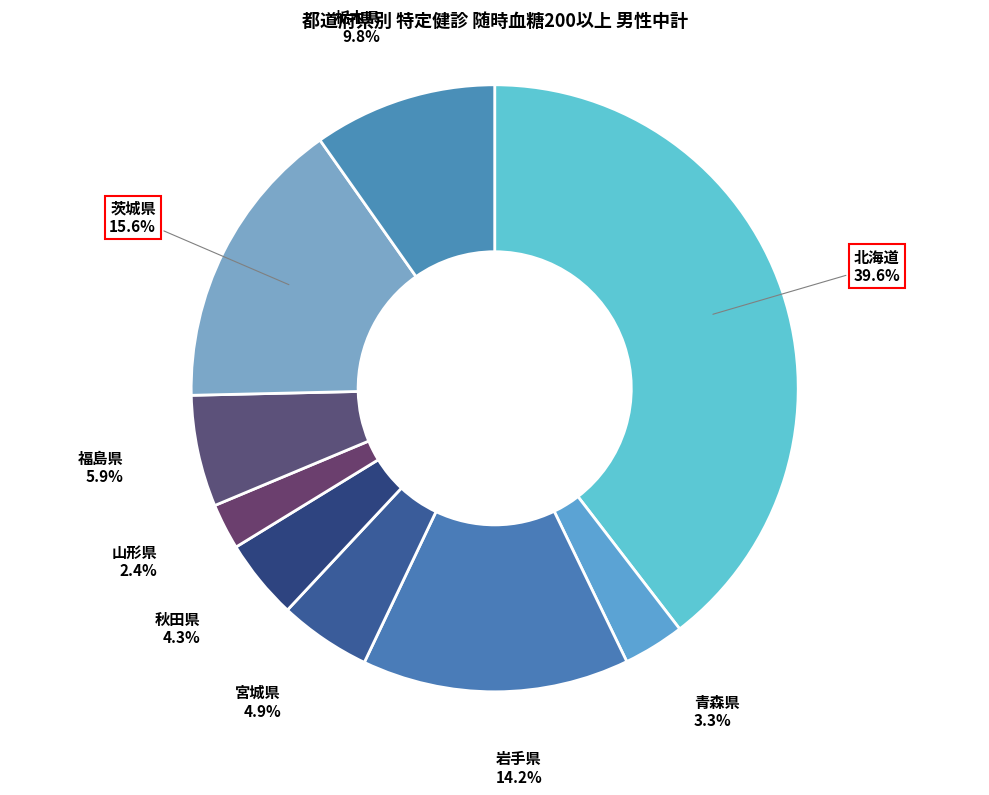

Is the sum of 福島県 and 北海道 greater than half?

No